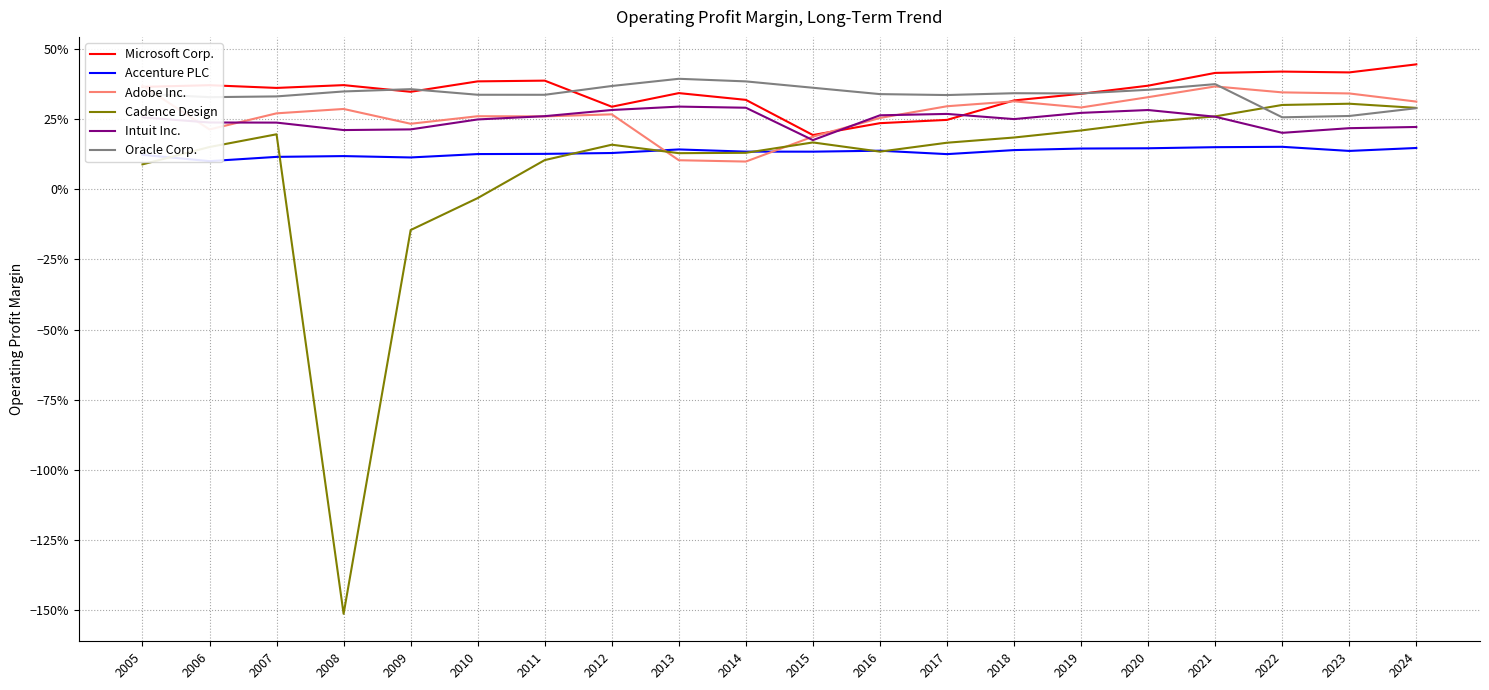

Is the value of Accenture PLC at 2012 greater than the value of Intuit Inc. at 2018?

No